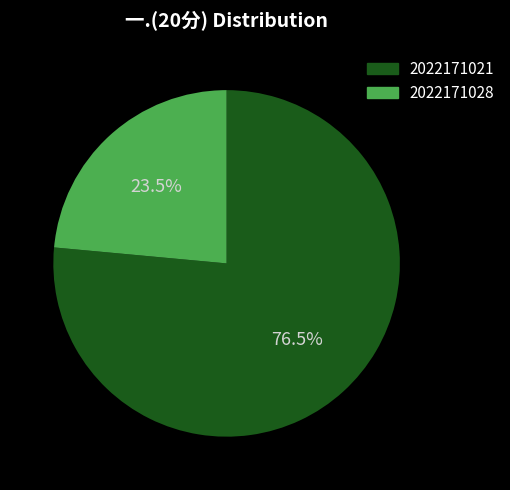

To the nearest percent, what is the average slice percentage?

50%